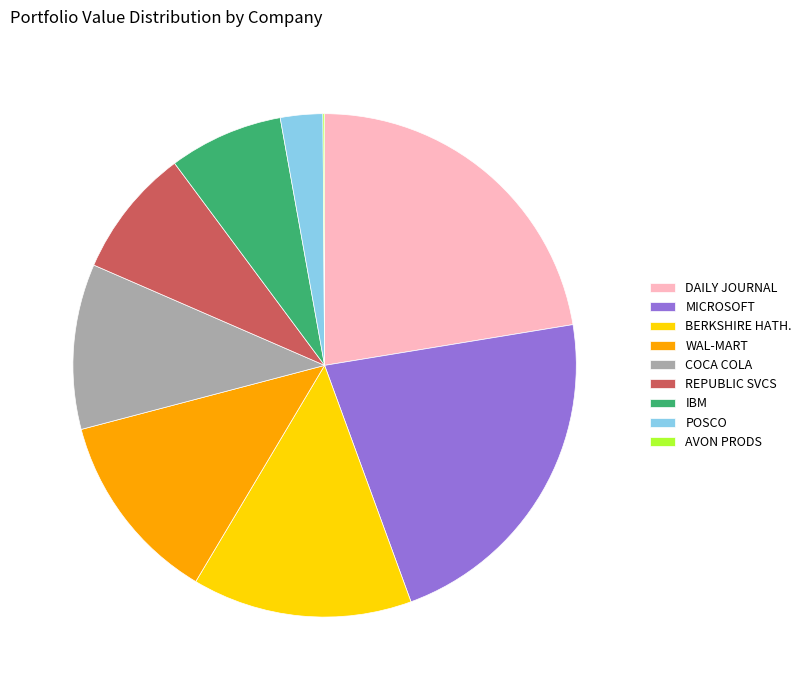

What is the ratio of the value at MICROSOFT to the value at WAL-MART?

1.8